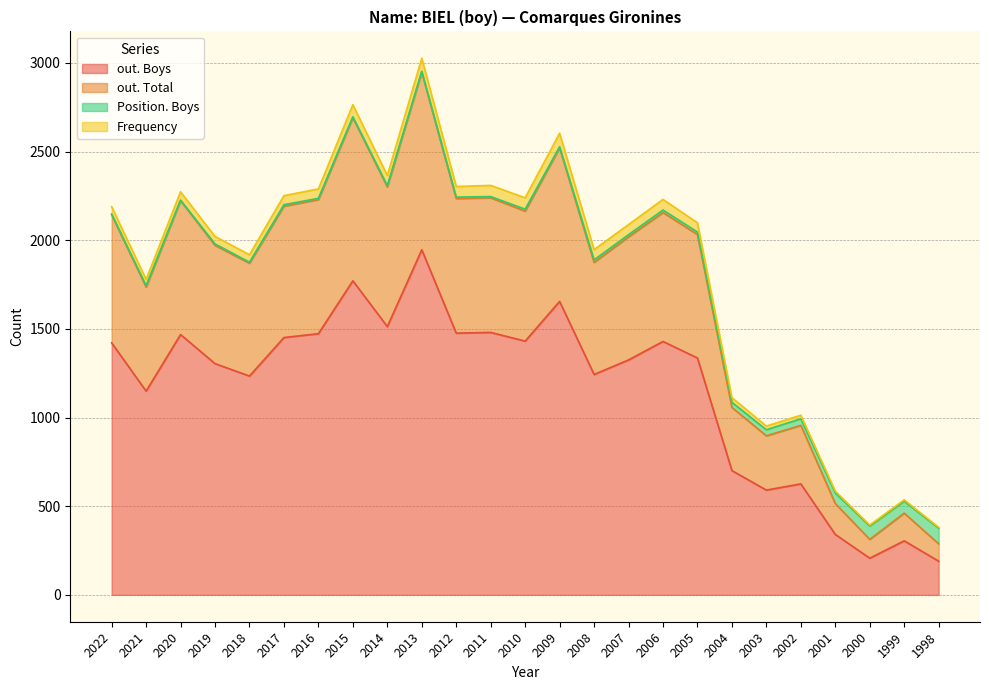

What is the minimum value for out. Boys?

190